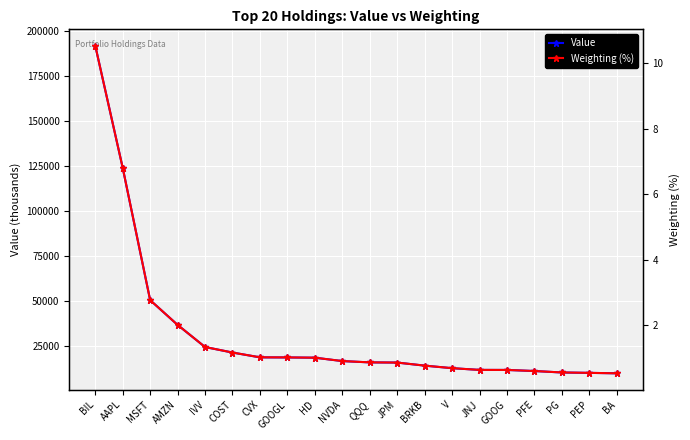

What is the minimum value for Value?

9705